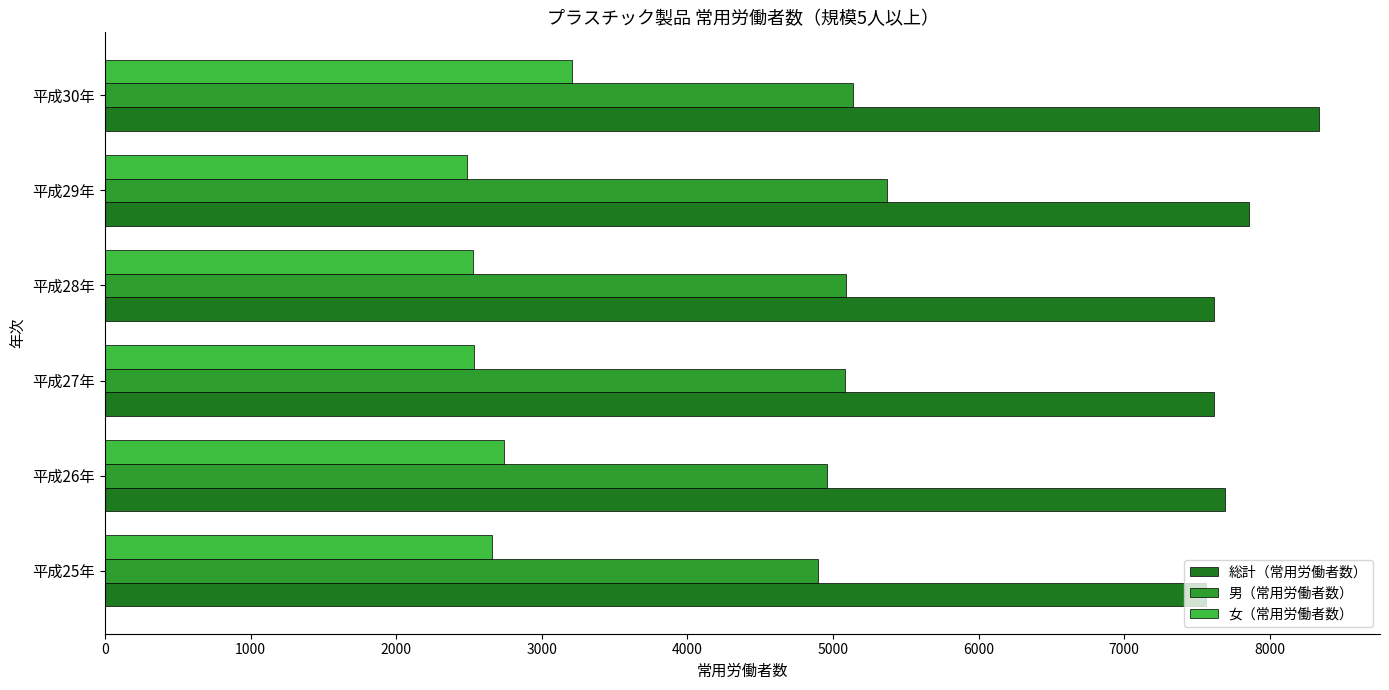

What is the minimum value shown in the chart?

2487